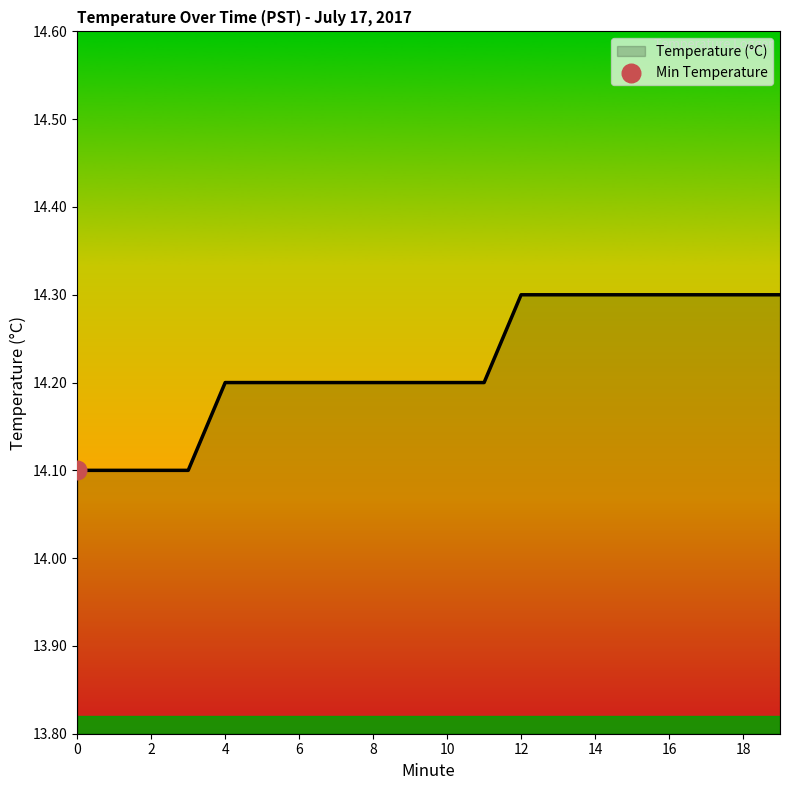

What is the greatest value displayed?

14.3